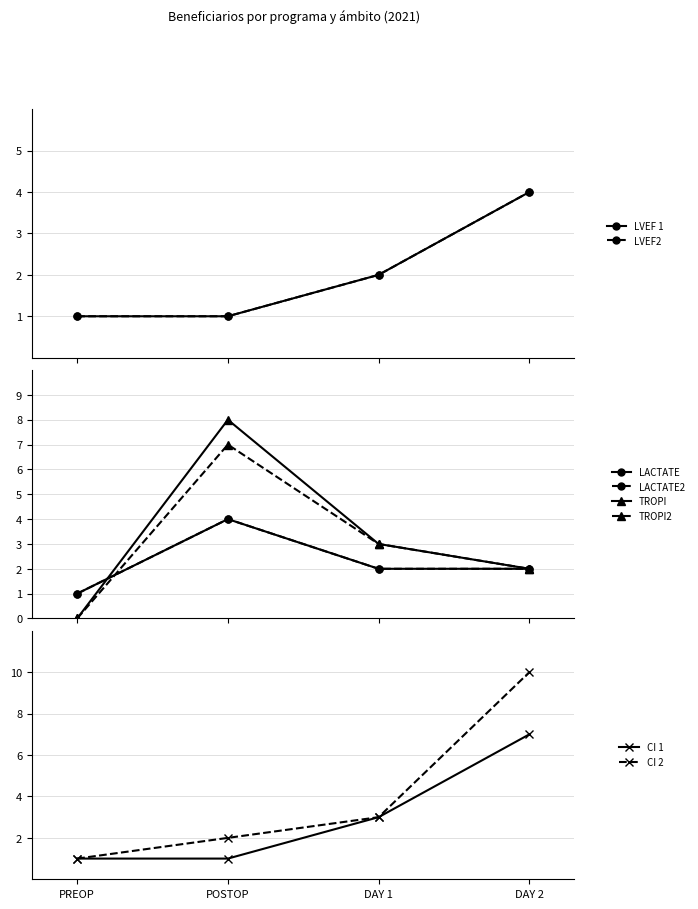

Rank the categories by CI 2 value from highest to lowest.

DAY 2, DAY 1, POSTOP, PREOP